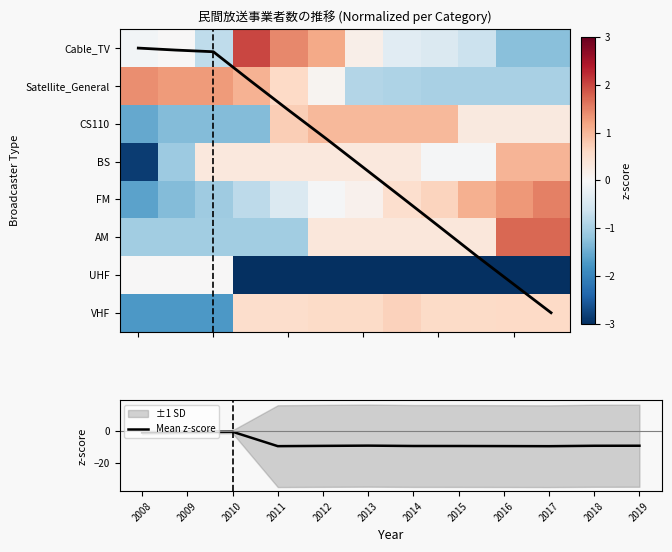

What is the lowest value of the Mean z-score series?

-9.5